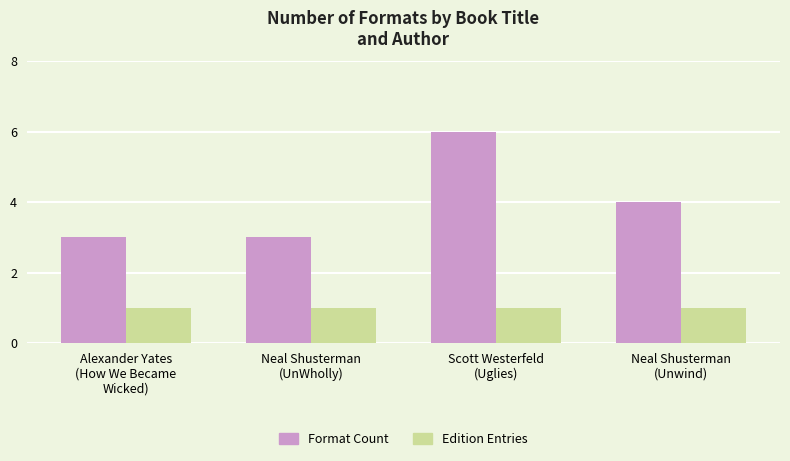

What is the maximum value shown in the chart?

6